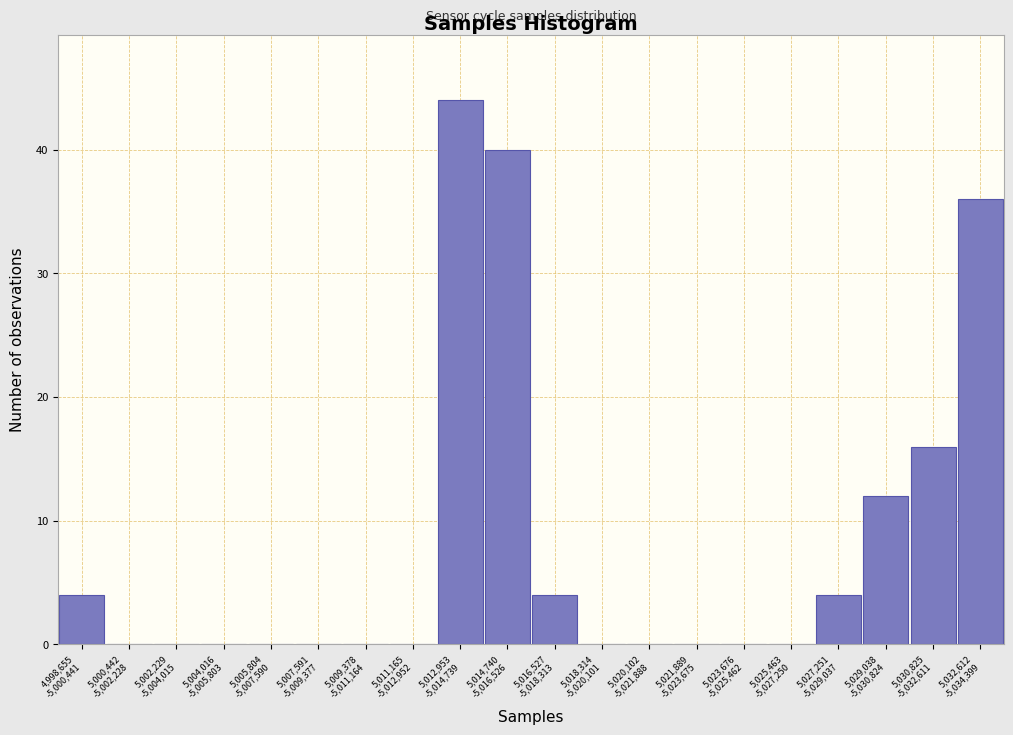

What is the maximum value shown in the chart?

44